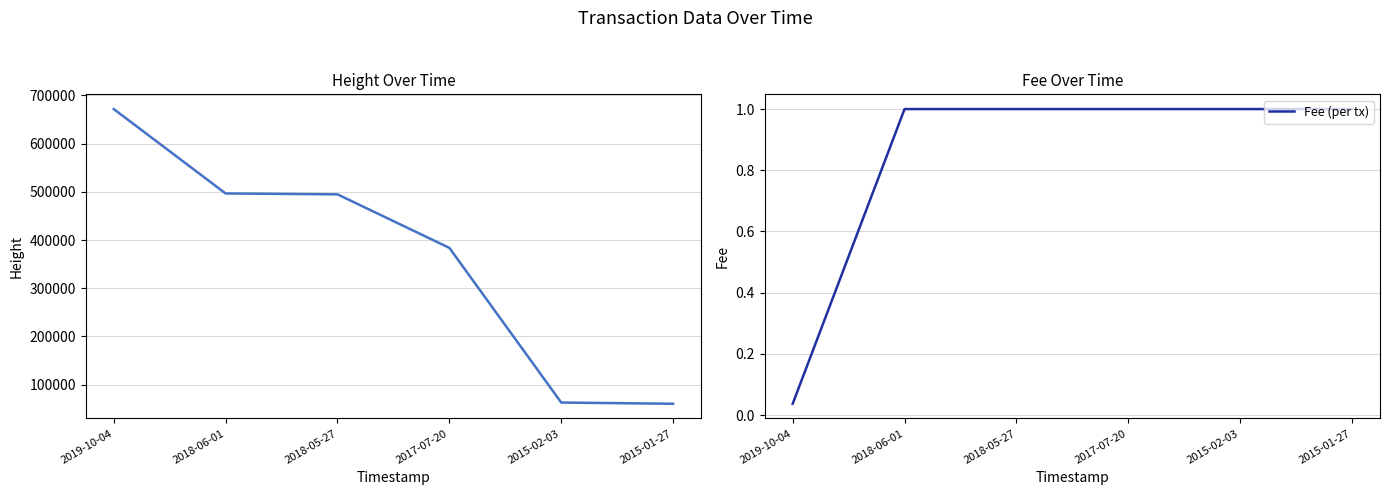

What is the label of the 4th point from the left?

2017-07-20